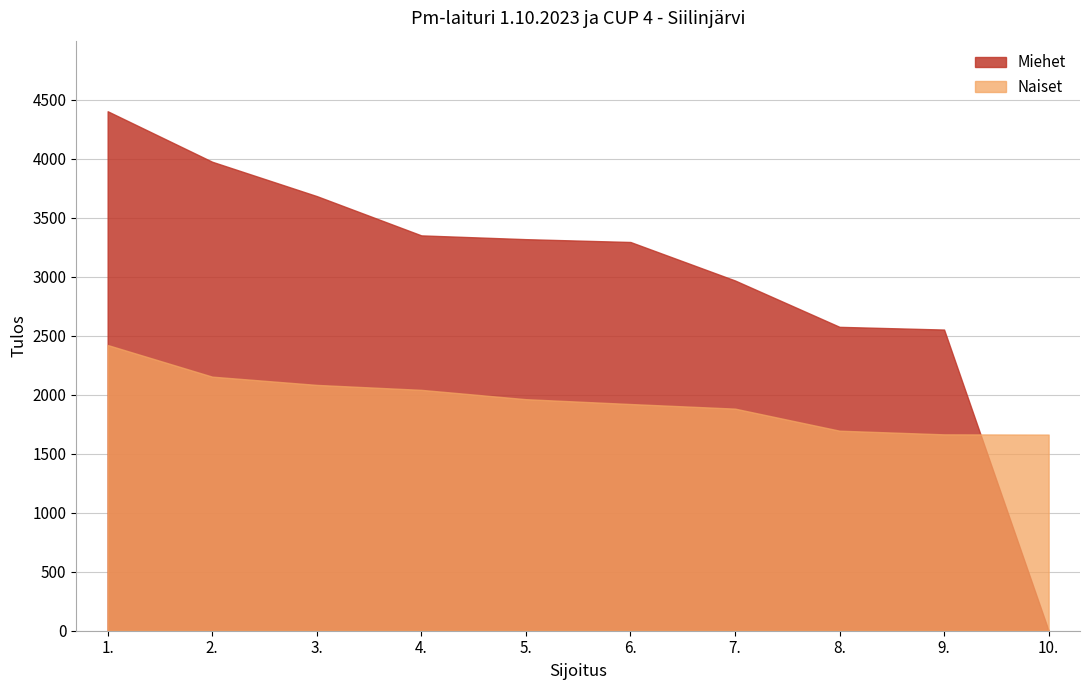

Which series has the largest total across all categories?

Miehet